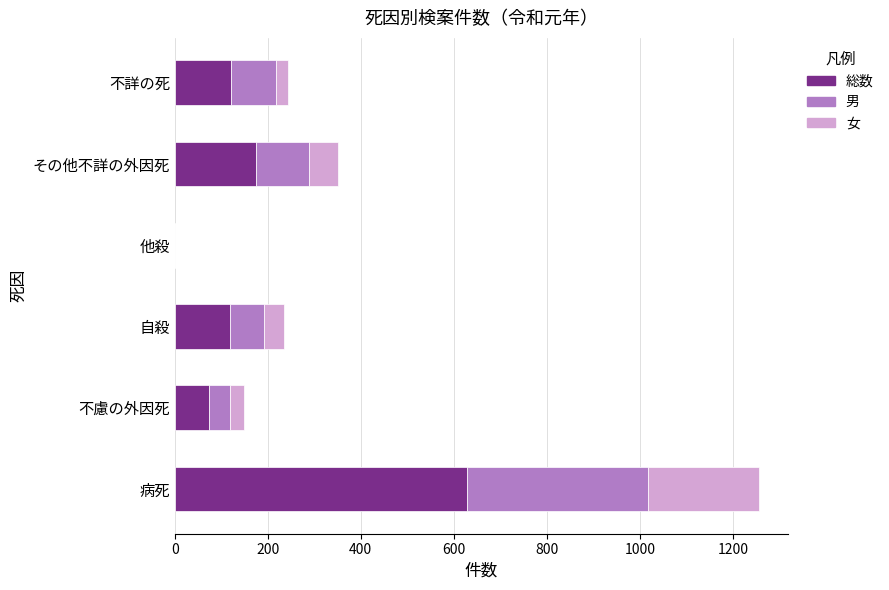

At which category is the sum across all series the highest?

病死